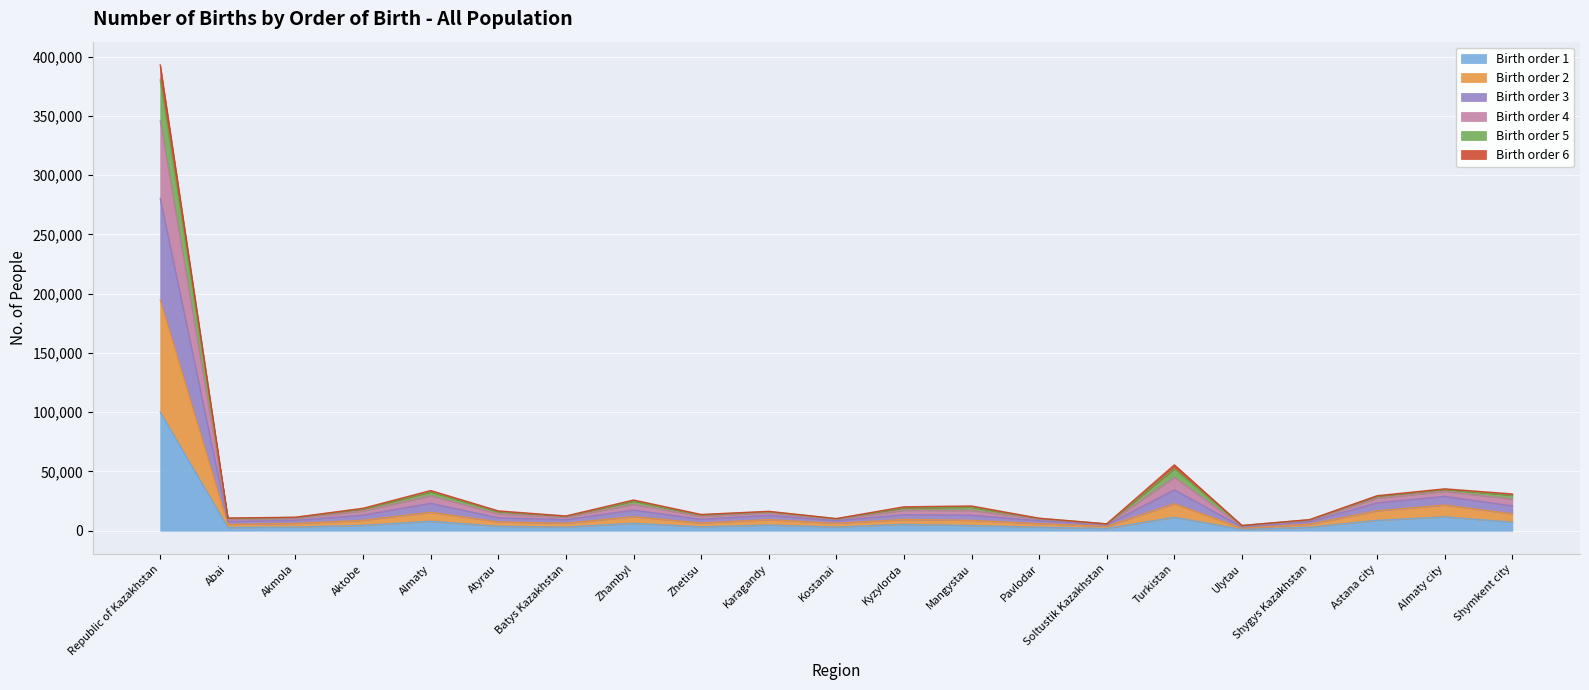

Is it true that Birth order 2 equals 21385 at Aktobe?

False